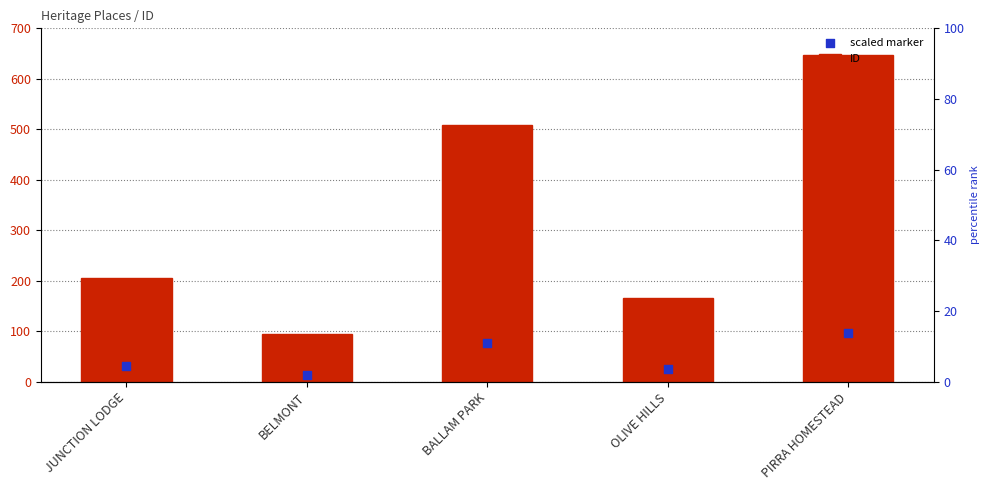

Which series reaches the minimum Y coordinate?

scaled marker